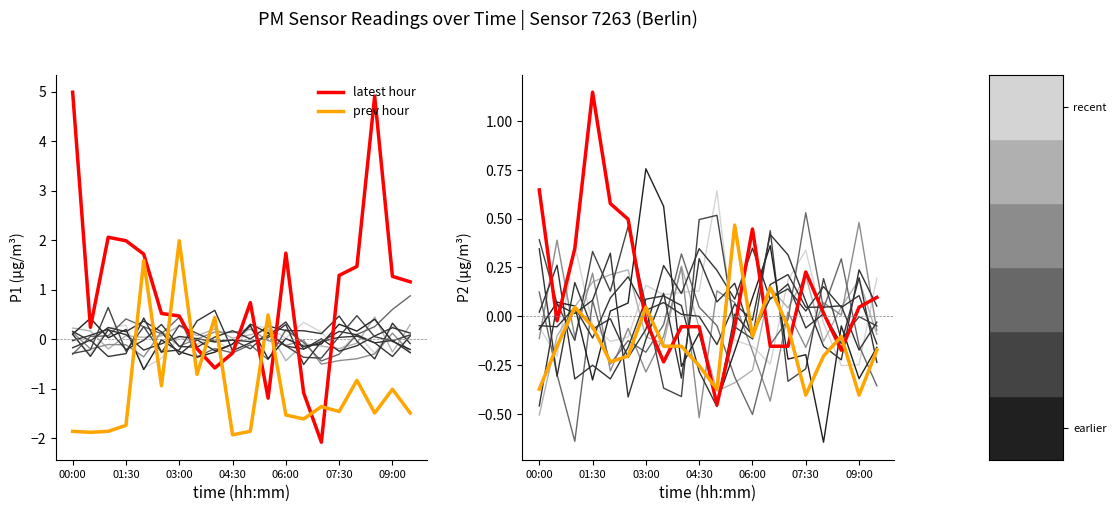

How many times do P2 (latest) and P1 (latest) cross each other?

6